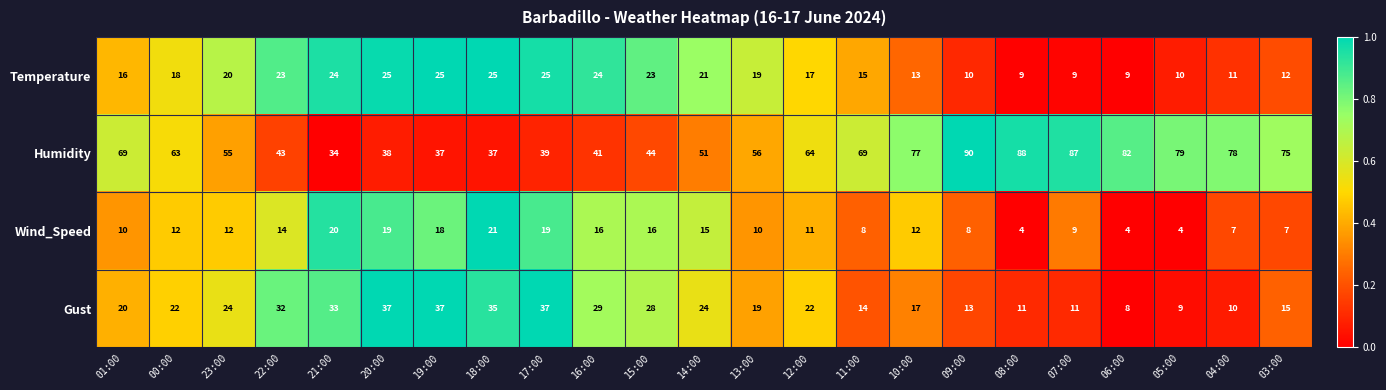

Is it true that Gust equals 11 at 08:00?

True